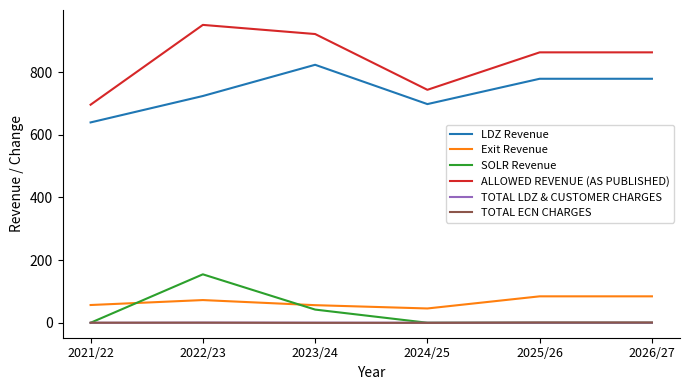

What is the maximum value for TOTAL ECN CHARGES?

0.8